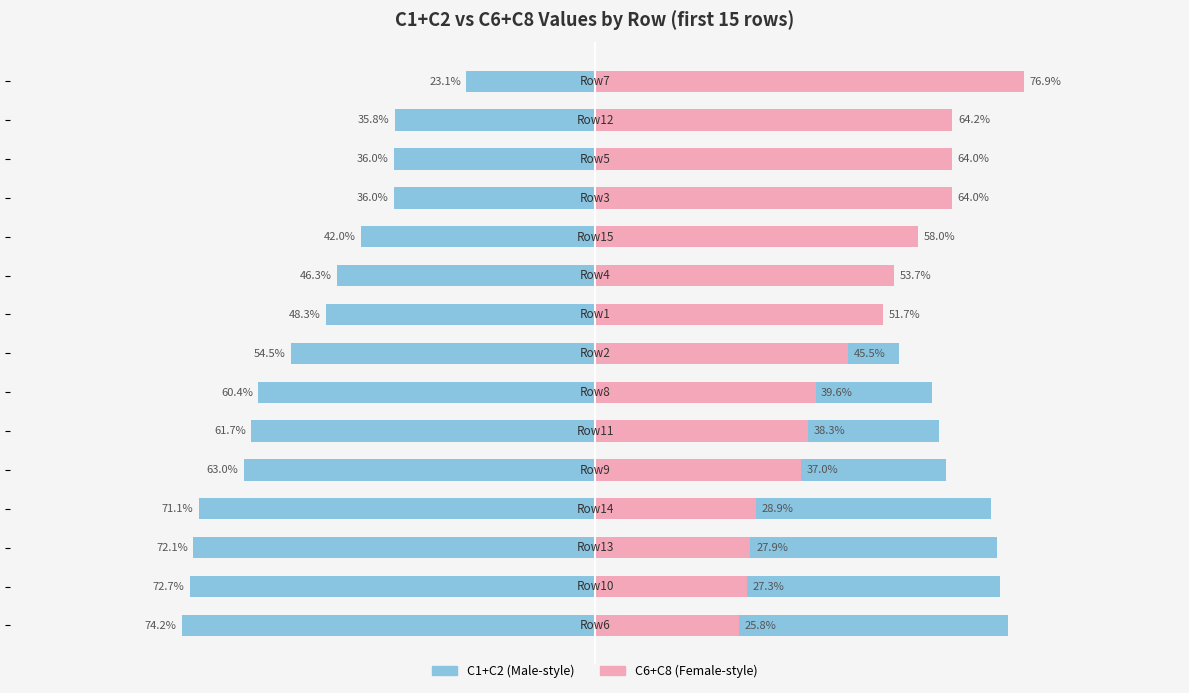

Reading left to right, transcribe all the data shown in this chart.

74.2	72.7	72.1	71.1	63.0	61.7	60.4	54.5	48.3	46.3	42.0	36.0	36.0	35.8	23.1